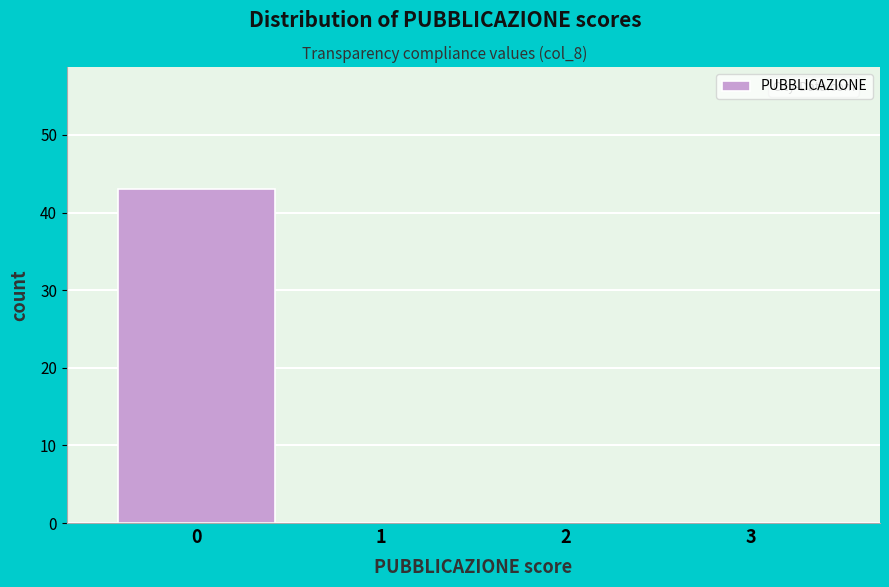

Reading left to right, transcribe all the data shown in this chart.

0=43	1=0	2=0	3=0